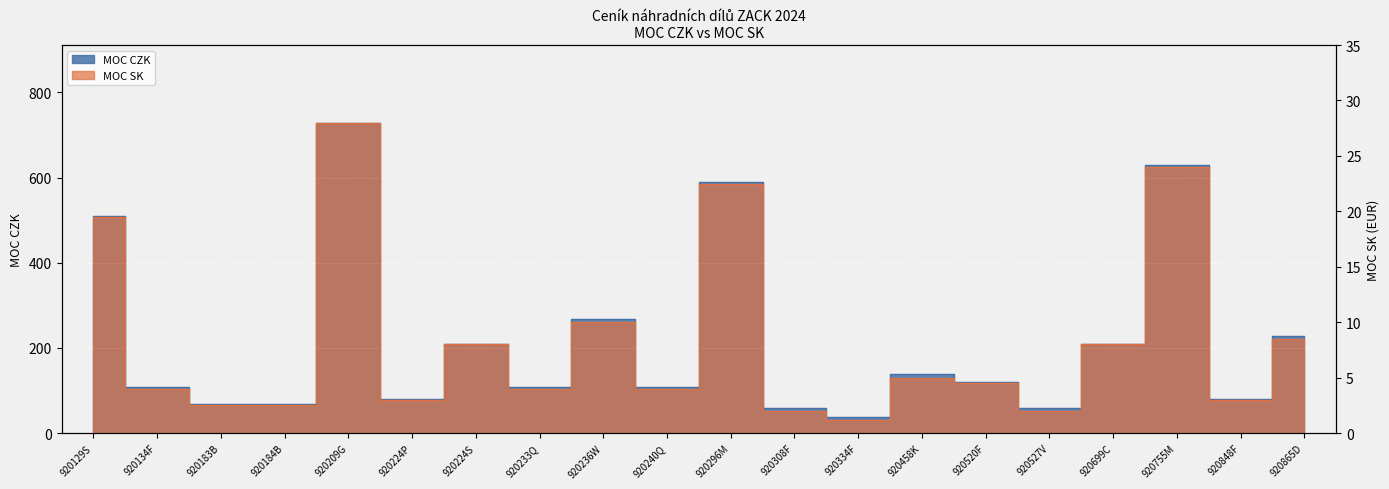

In MOC SK, how many points are lower than both neighbors (excluding endpoints)?

6